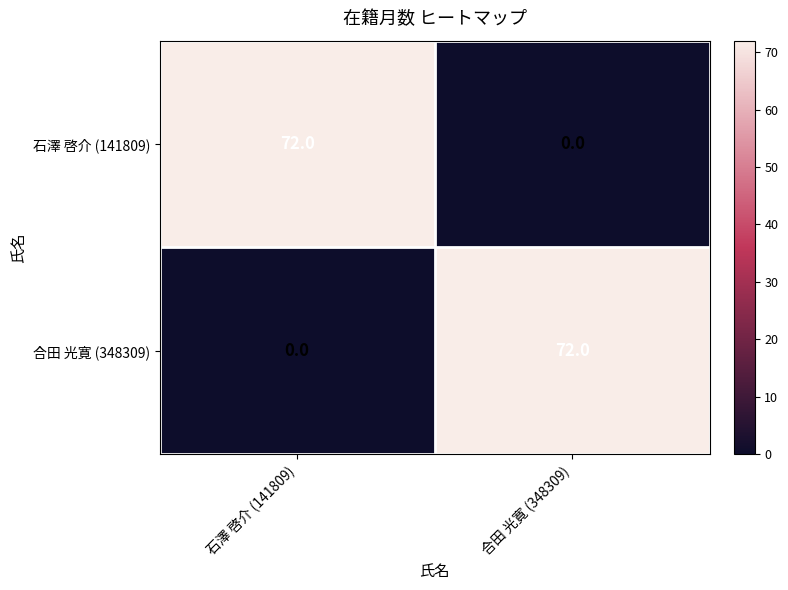

What is the sum of all 石澤 啓介 (141809) values?

72